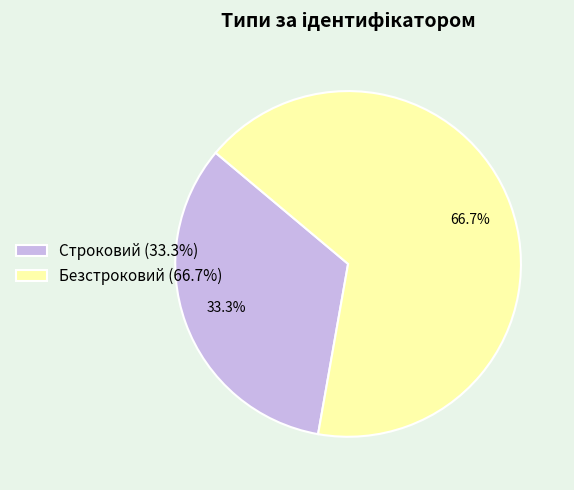

To the nearest percent, what portion does Строковий represent?

33%